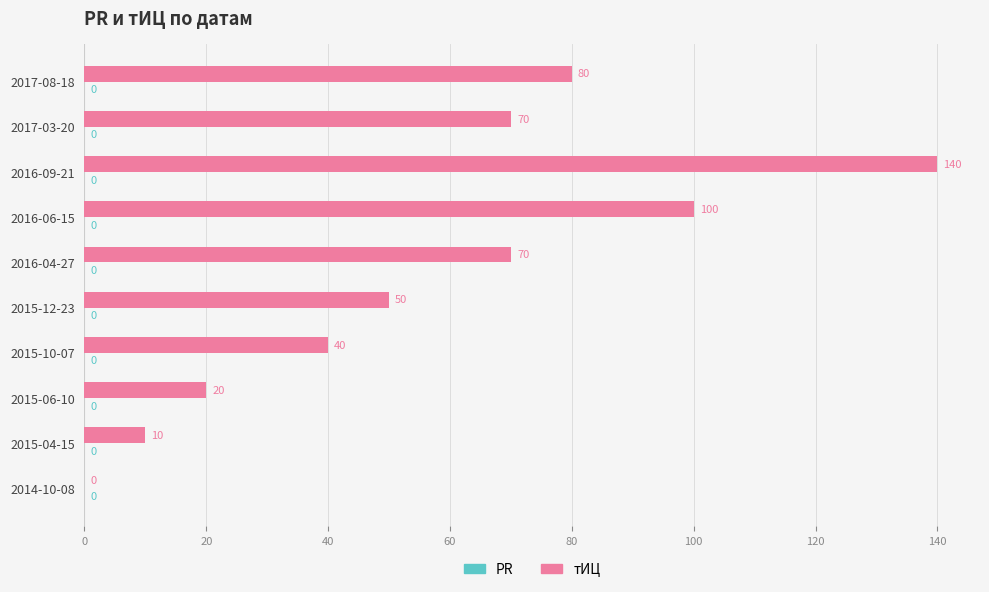

The chart shows a value of 82 at 2016-09-21. True or false?

False